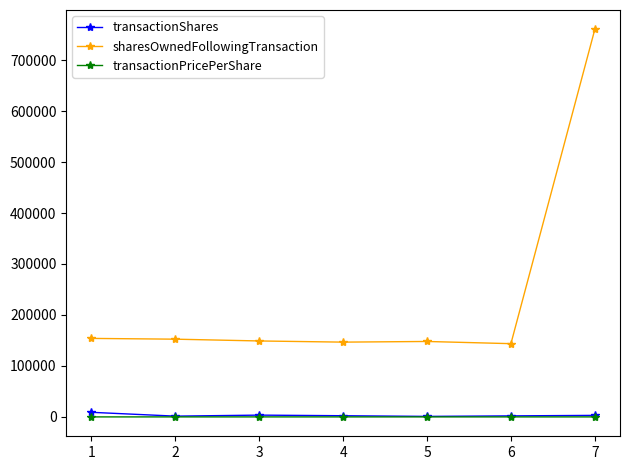

The transactionPricePerShare series shows 6.8 at 4. True or false?

True